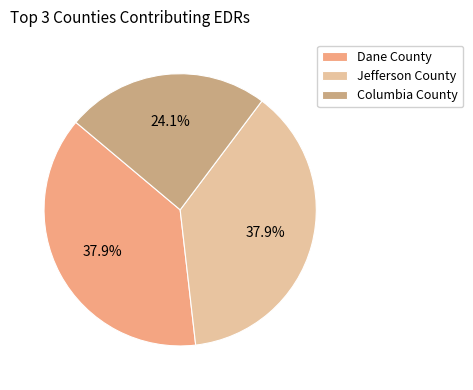

What is the ratio of the value at Columbia County to the value at Dane County?

0.6